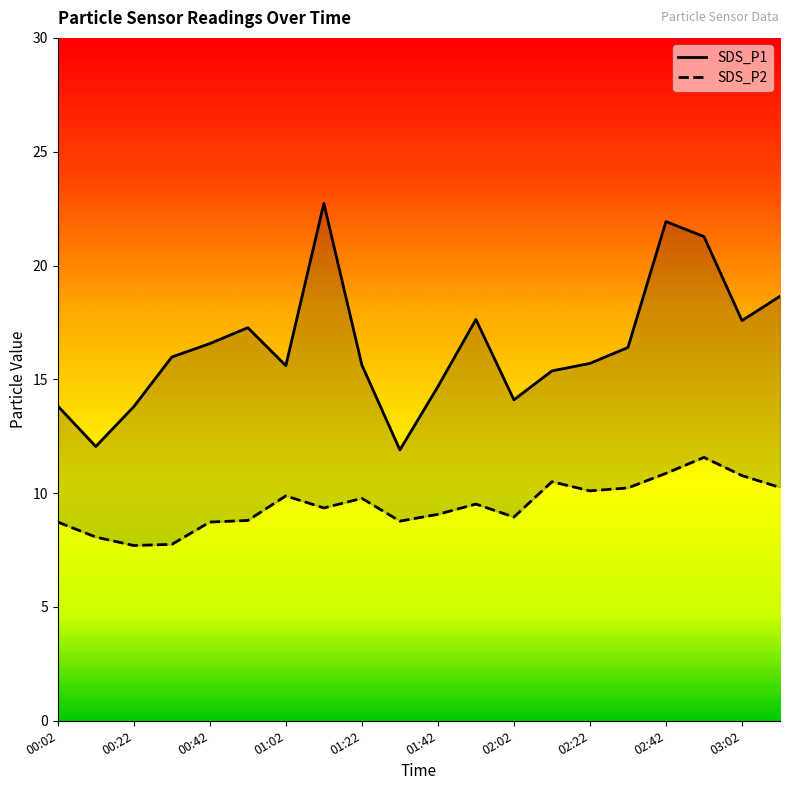

True or false: SDS_P2 and SDS_P1 cross at least once.

False